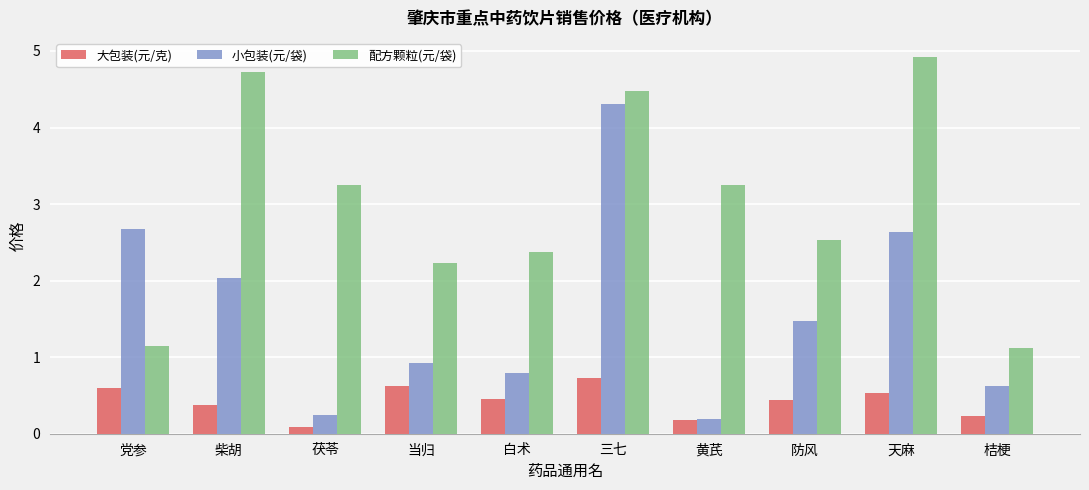

What is the difference between the maximum and minimum values in the 大包装(元/克) series?

0.6